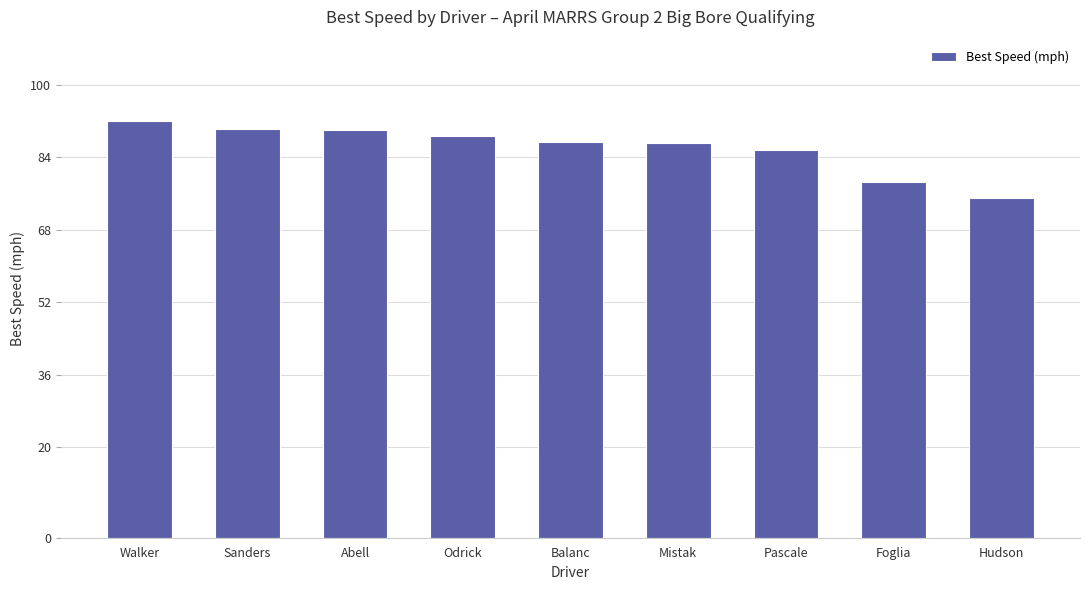

What is the value of the 4th bar from the left?

88.7